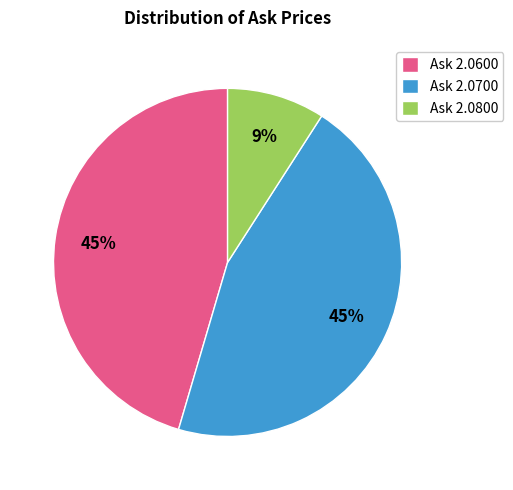

To the nearest percent, what is the average slice percentage?

33%